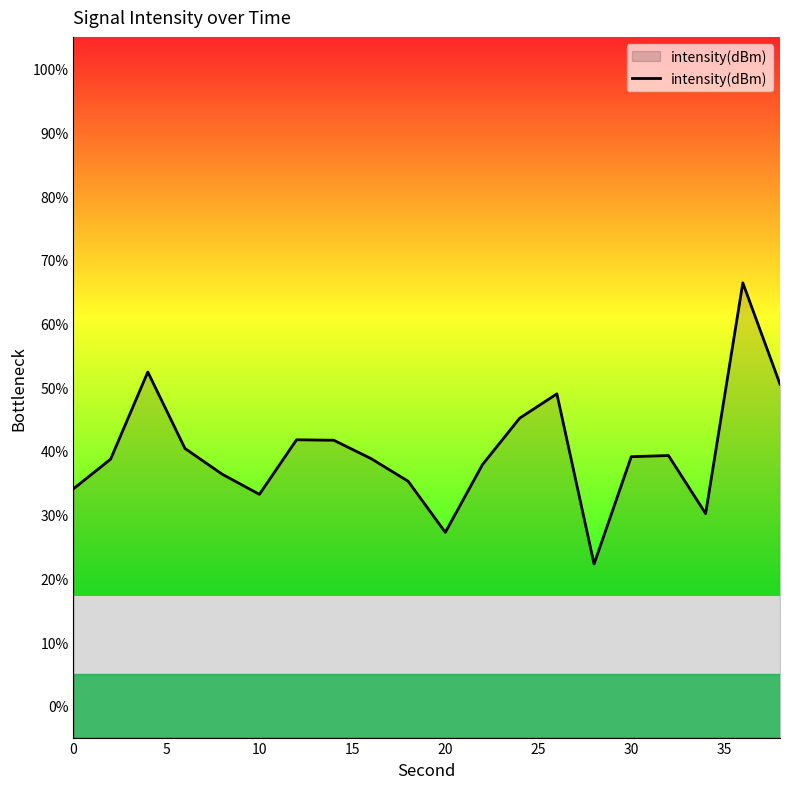

Is it true that the value at 30 is 39.1?

True